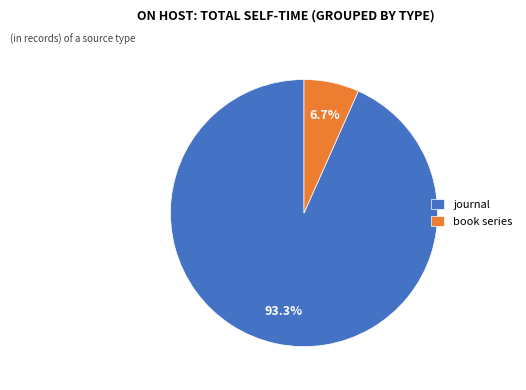

Count the number of slices in the pie.

2